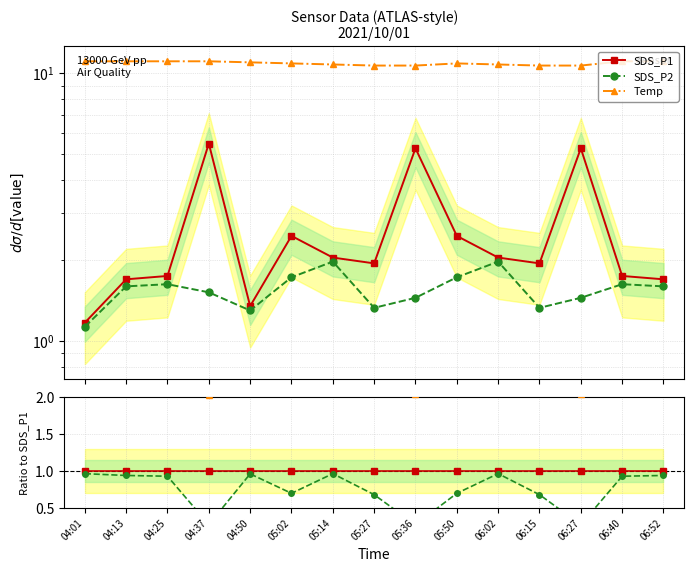

True or false: SDS_P1 has more than 0 points higher than both neighbors.

True